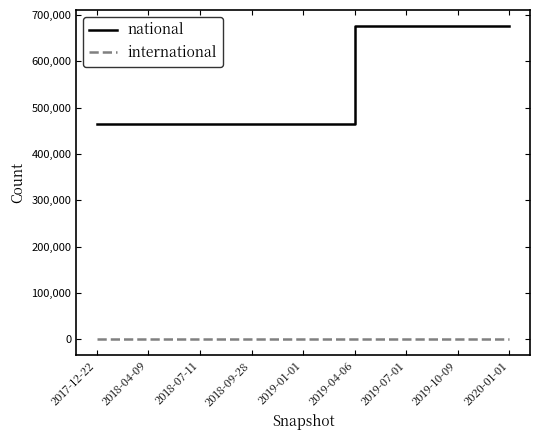

The national series shows 195238 at 2018-09-28. True or false?

False